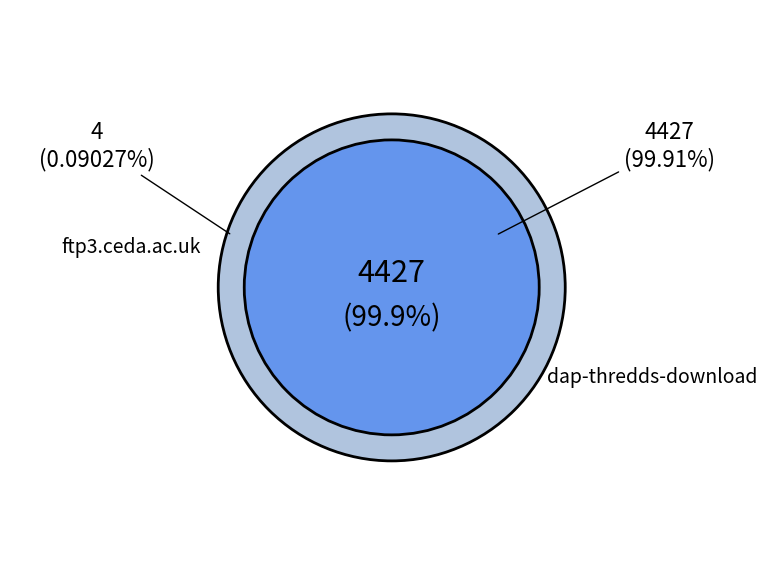

Which slice is the largest?

dap-thredds-download